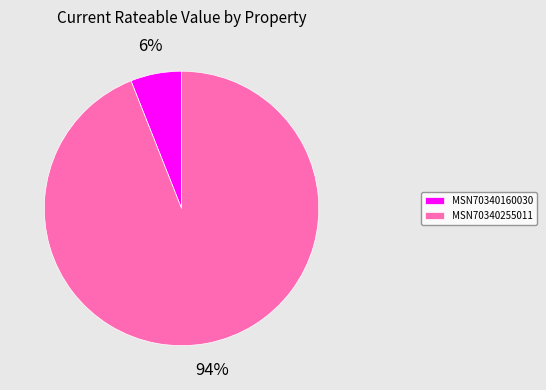

The MSN70340160030 slice represents 12% of the pie. True or false?

False